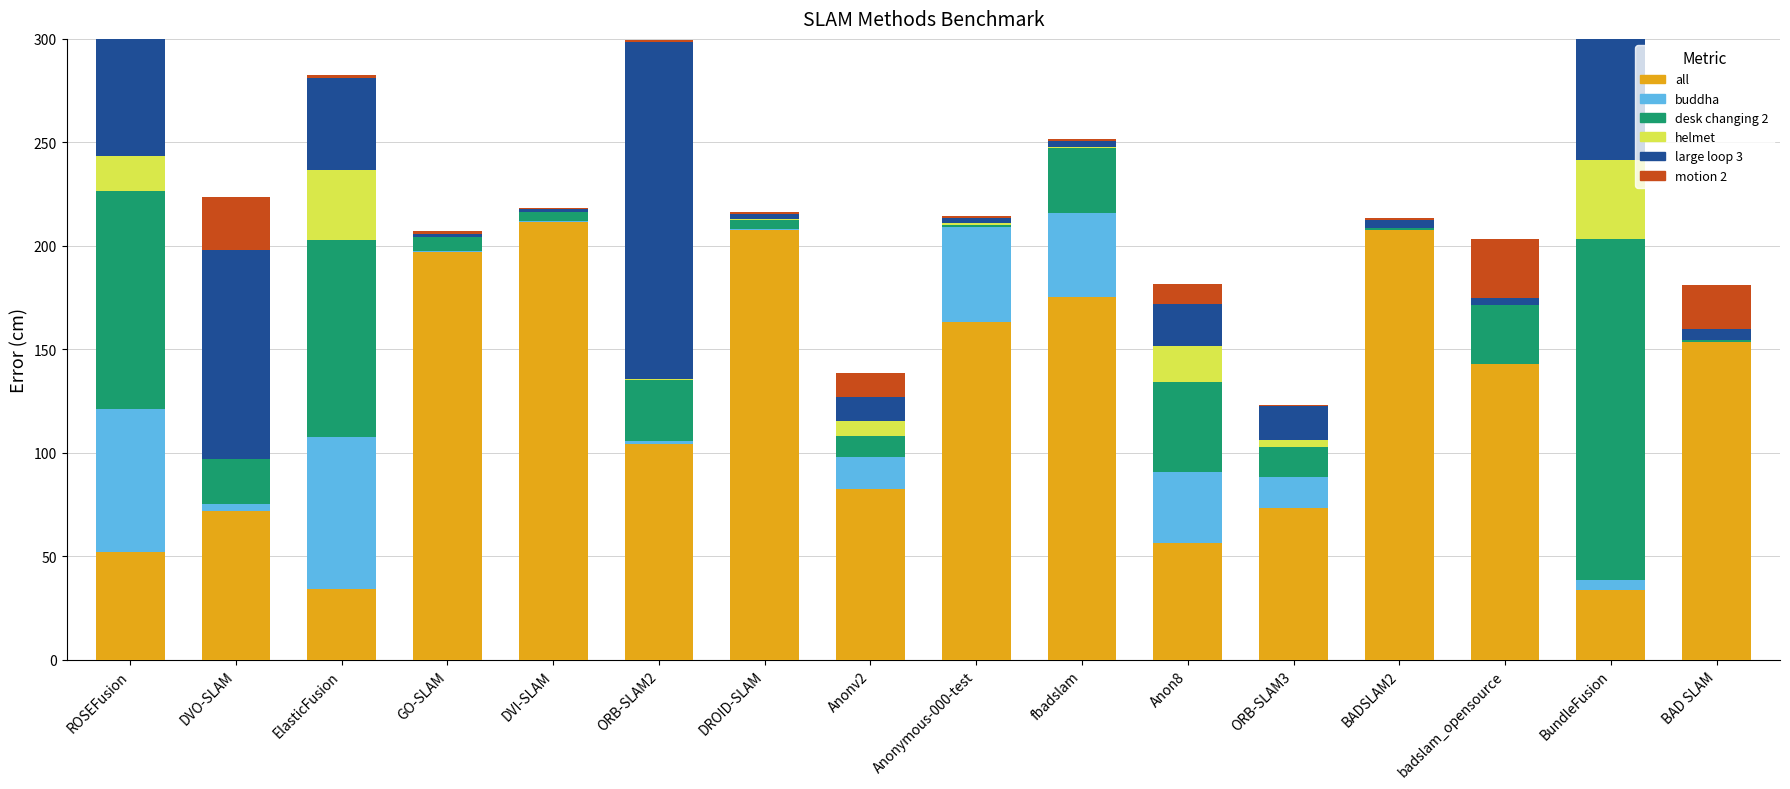

At which label is desk changing 2 closest to 82?

ElasticFusion